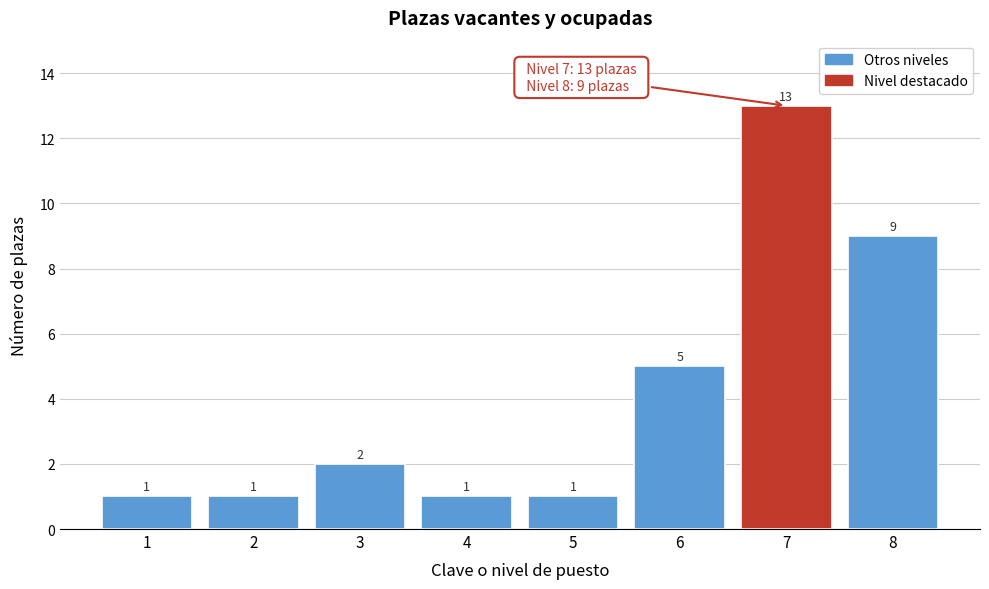

Reading left to right, list all the values displayed in this chart.

1	1	2	1	1	5	13	9